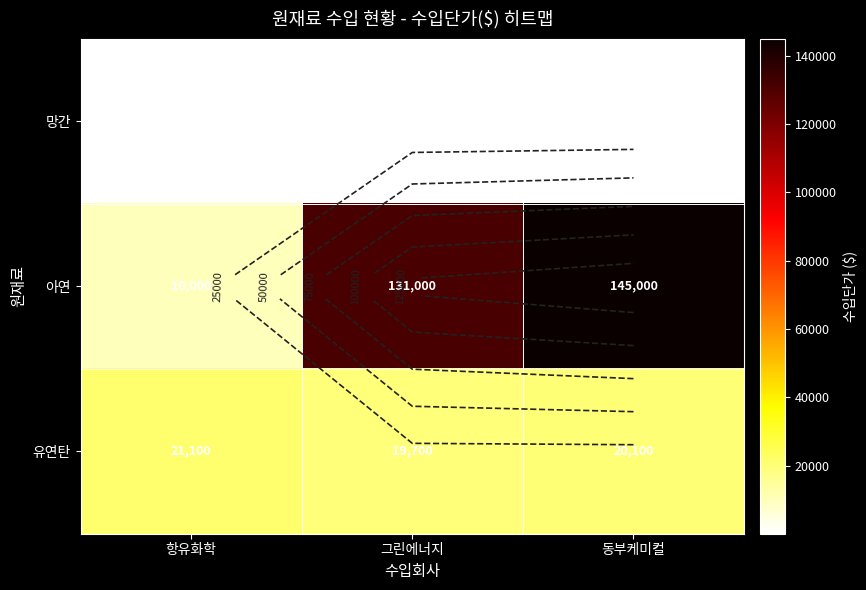

Between 항유화학 and 그린에너지, which series saw the biggest shift?

아연